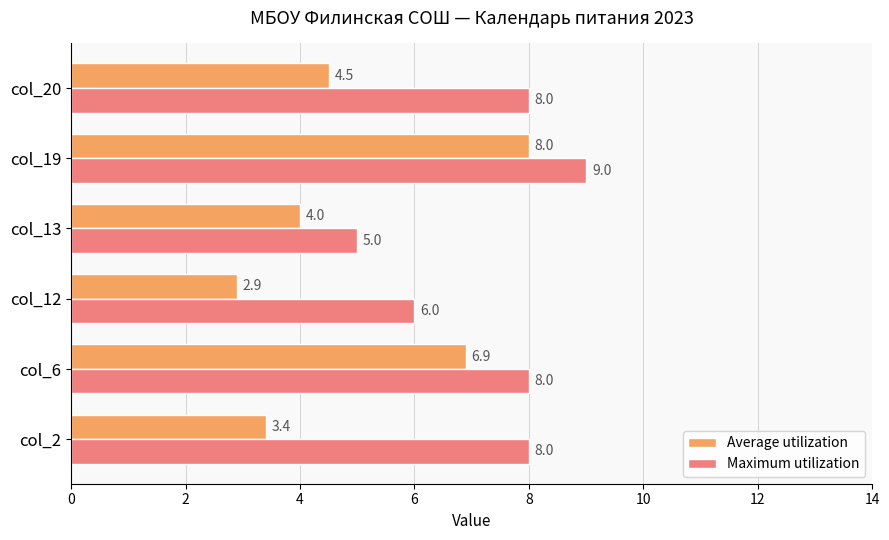

At how many categories does at least one series exceed 3?

6